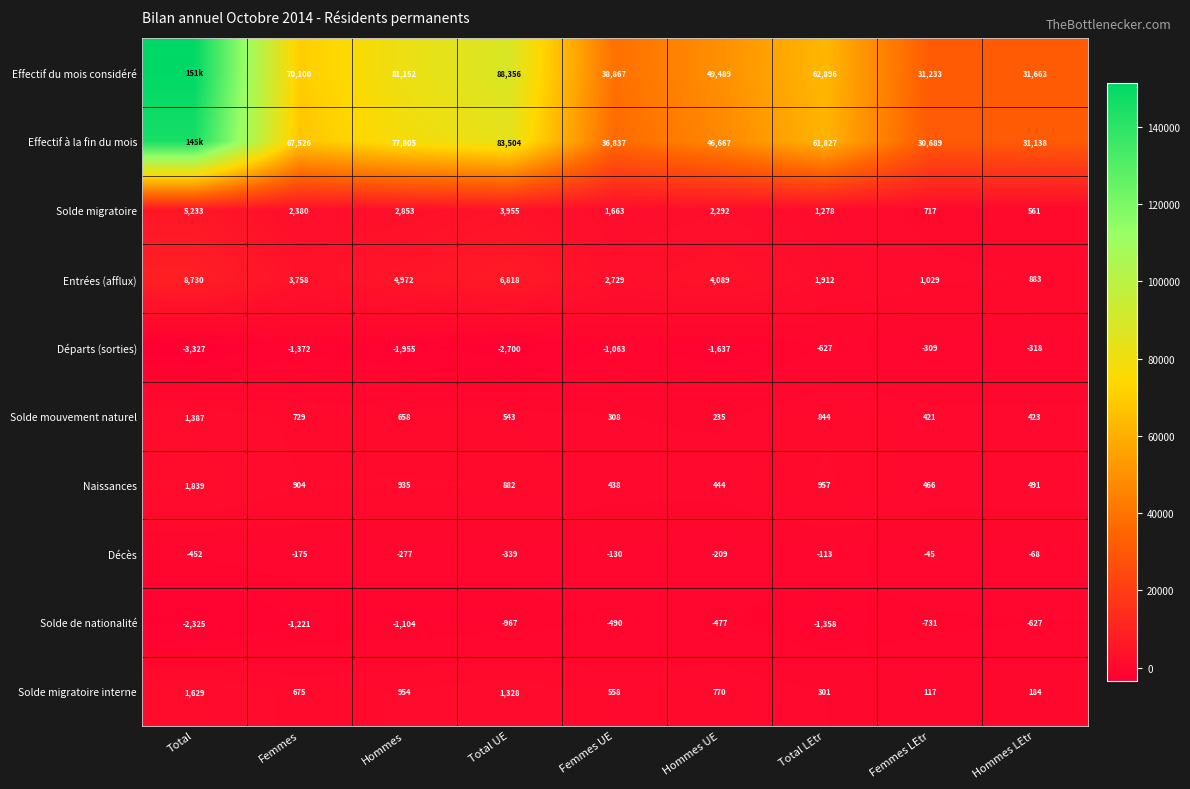

Which series changed the most between Femmes and Total LEtr?

Effectif du mois considéré